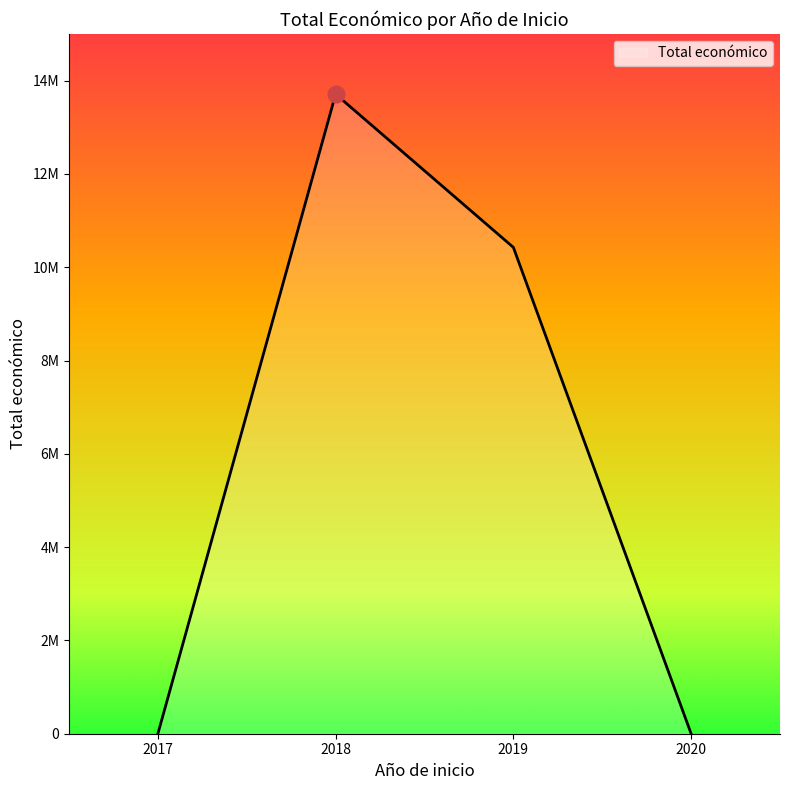

Does the chart have visible grid lines?

No